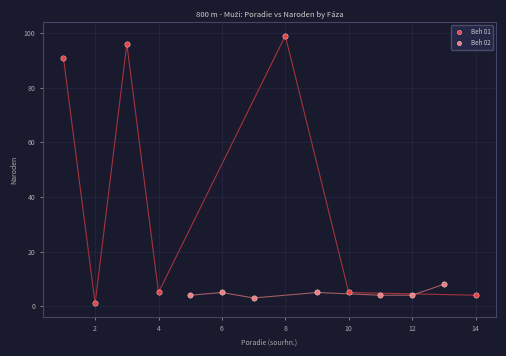

What are all the series names shown in the legend?

Beh 01, Beh 02